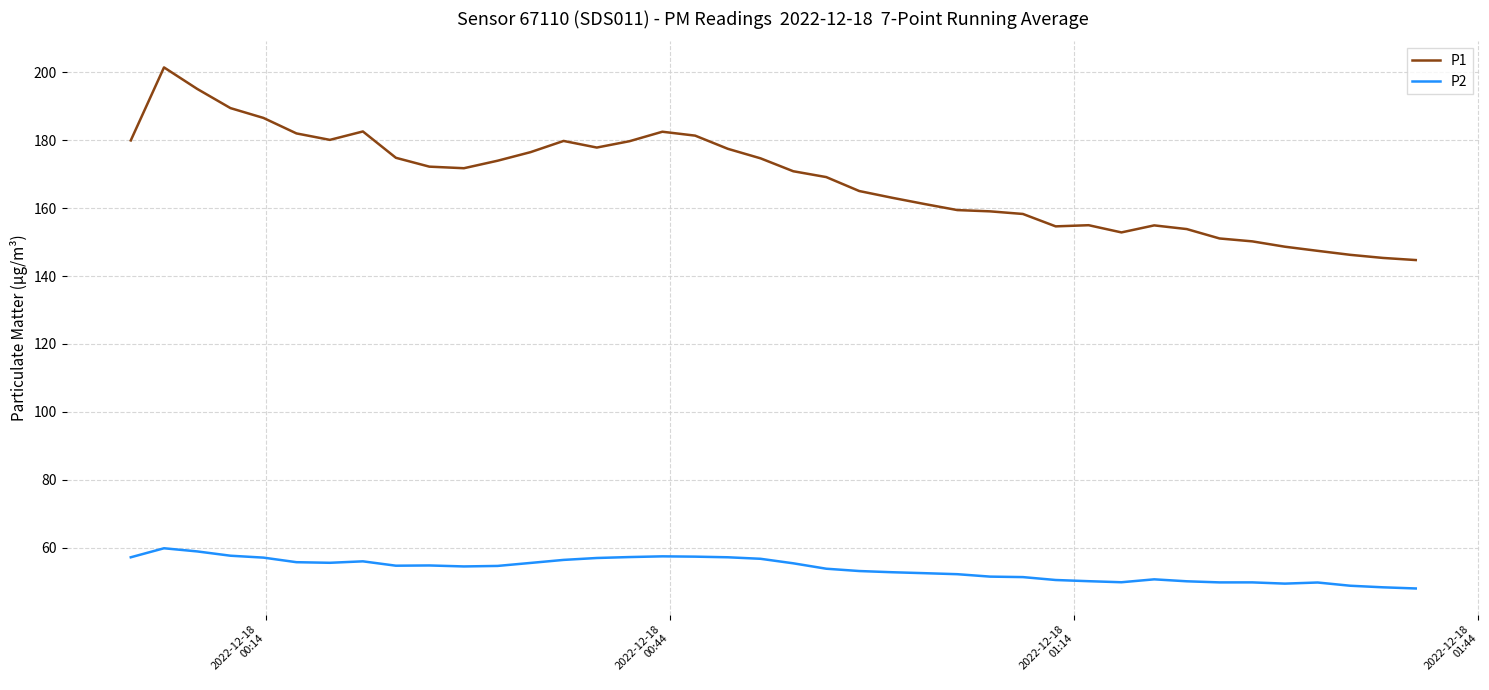

What is the minimum value for P2?

47.9